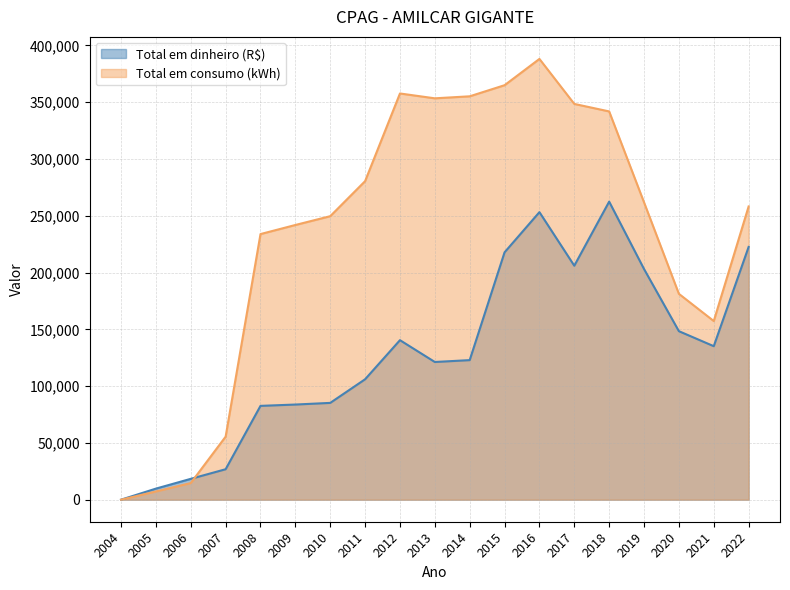

What is the total value across all series at 2006?

33013.8